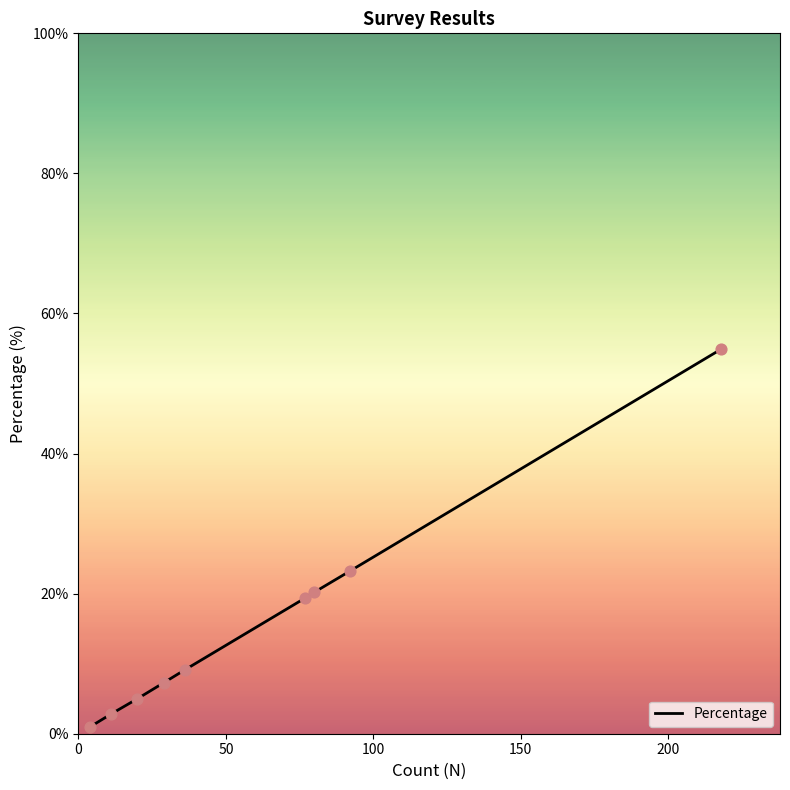

What is the greatest value displayed?

54.9